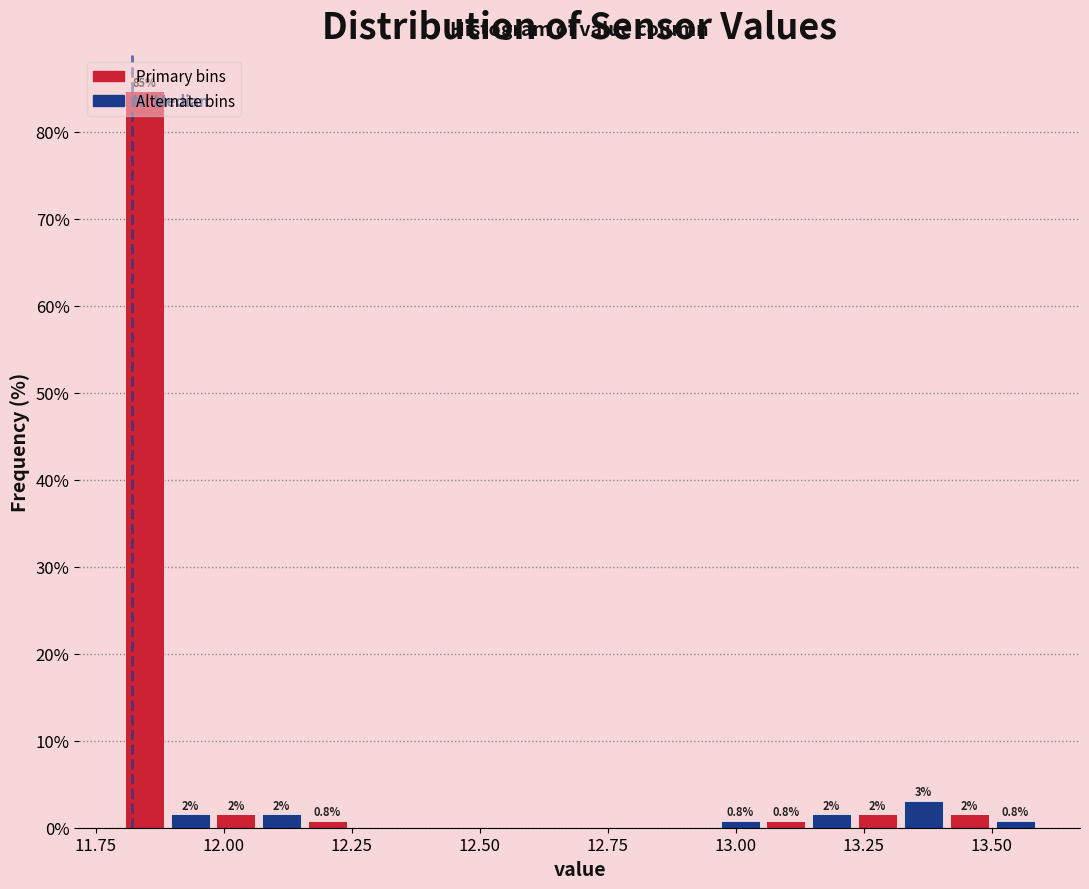

Around what value on the x-axis is the tallest bar? Give the approximate position of its centre, as read against the axis.

11.85